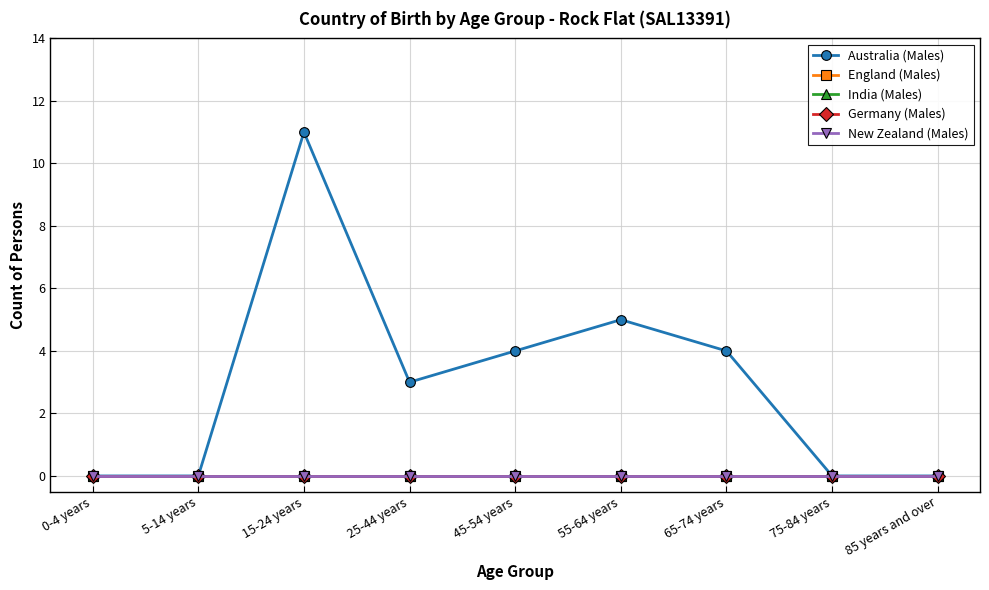

Does the chart display data point markers on the line(s)?

Yes